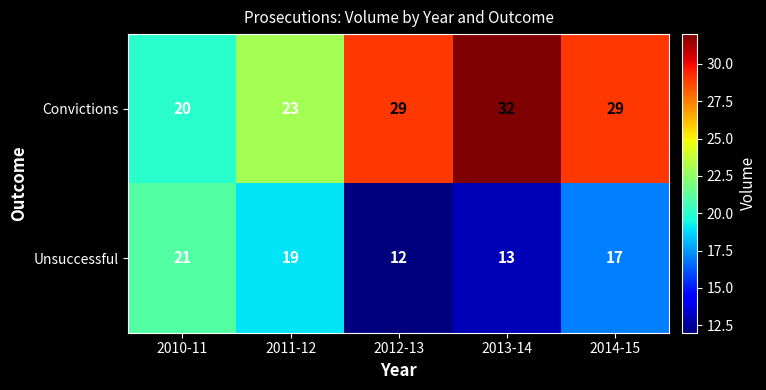

The Convictions series shows 10 at 2013-14. True or false?

False